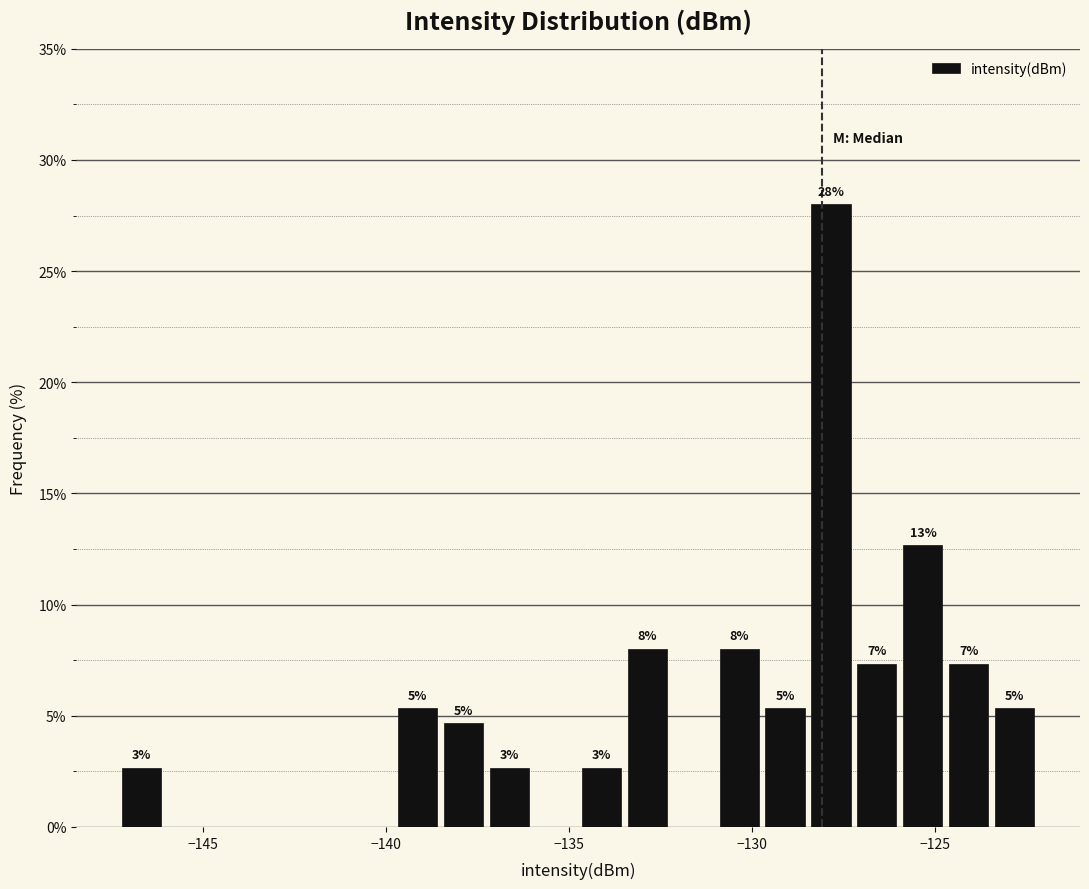

Read against the x-axis, roughly where is the centre of the tallest bar?

-128.0